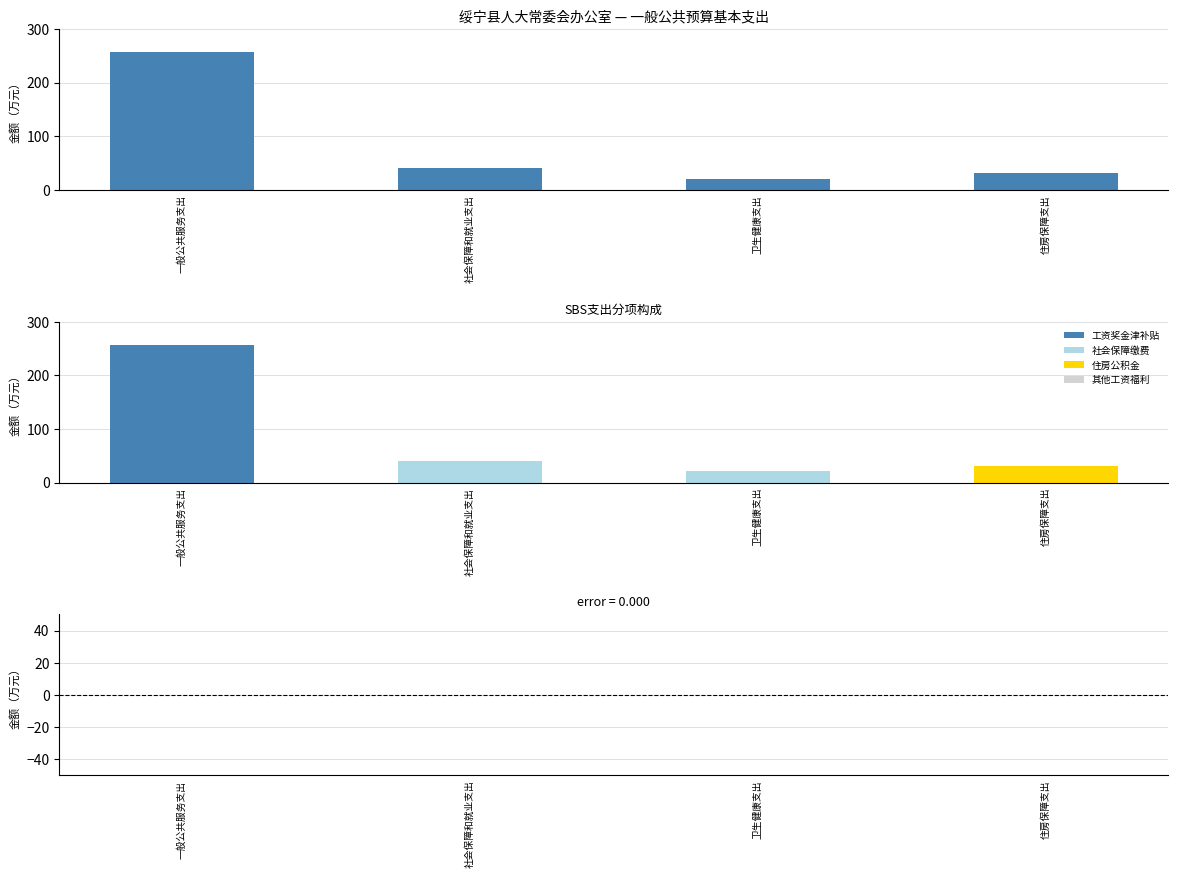

At which category is the sum across all series the highest?

一般公共服务支出